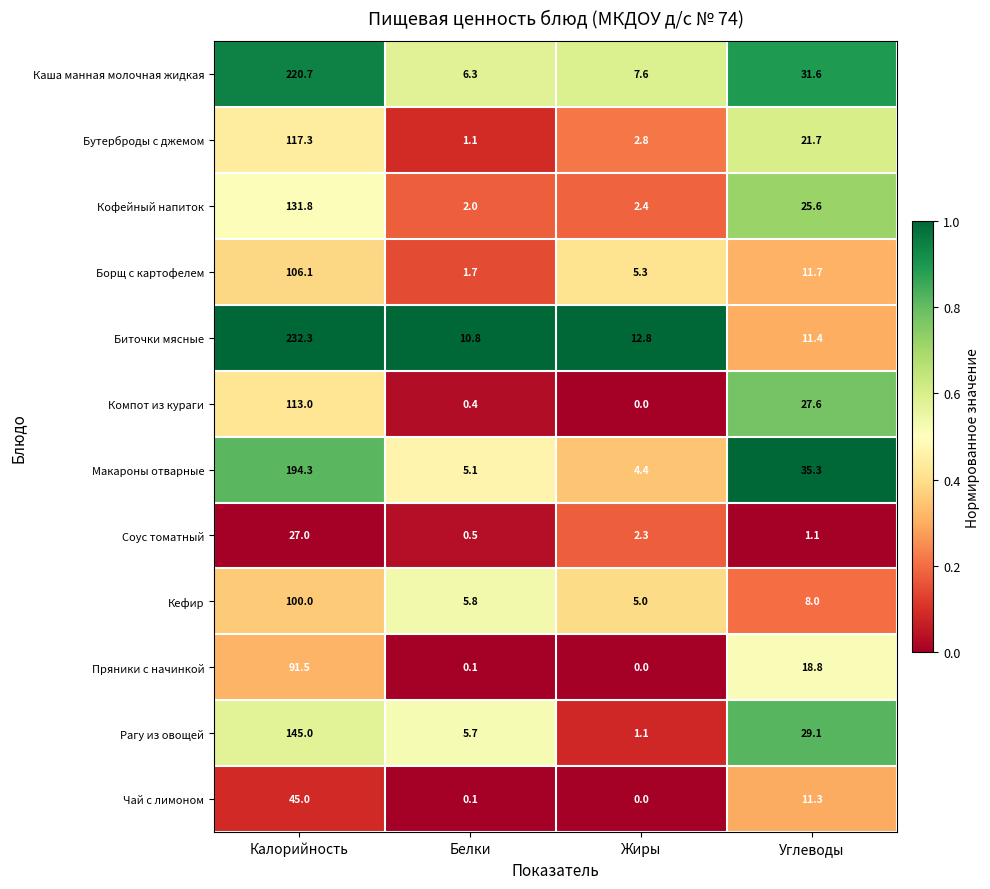

Rank the categories by Чай с лимоном value from highest to lowest.

Калорийность, Углеводы, Белки, Жиры